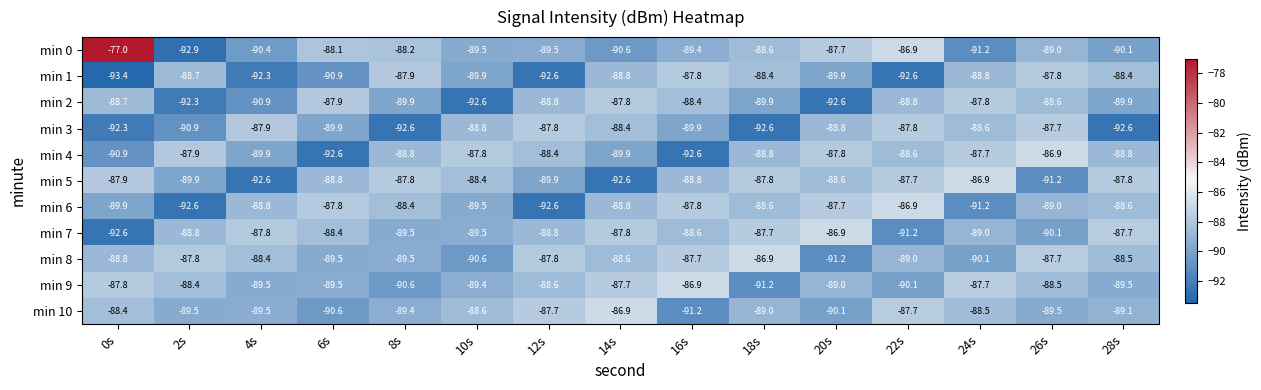

How many values in the min 4 series are below -88?

10